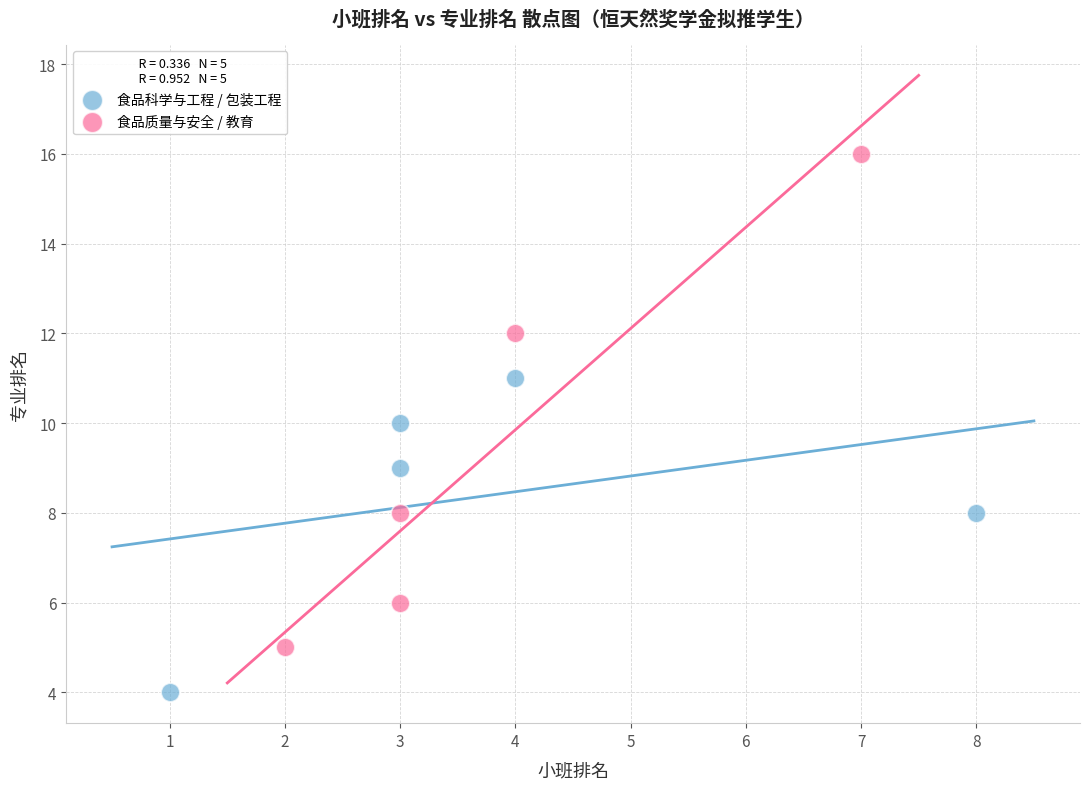

Which series reaches the minimum Y coordinate?

食品科学与工程 / 包装工程